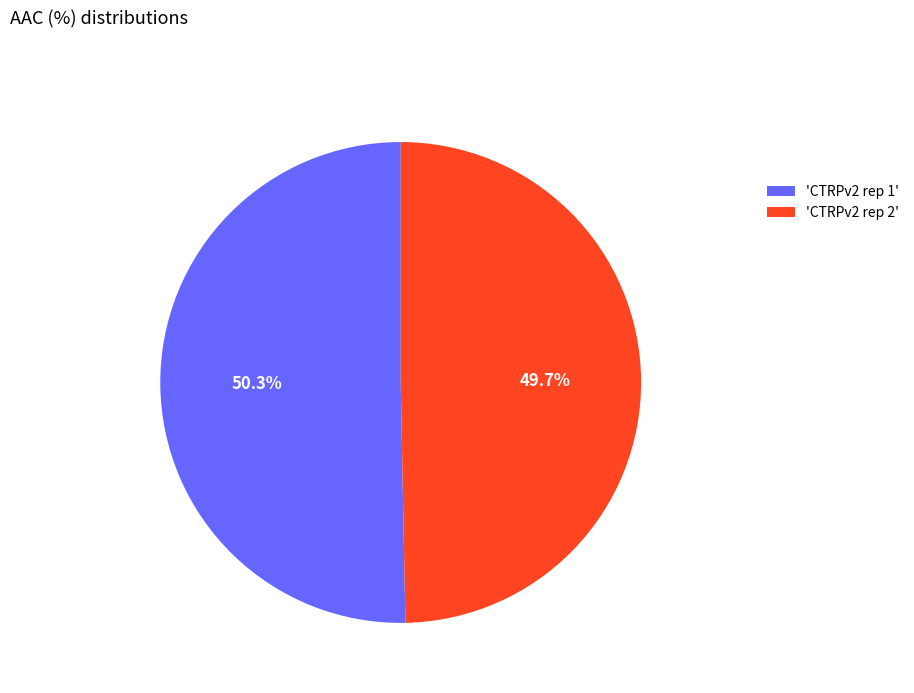

To the nearest percent, what is the average slice percentage?

50%